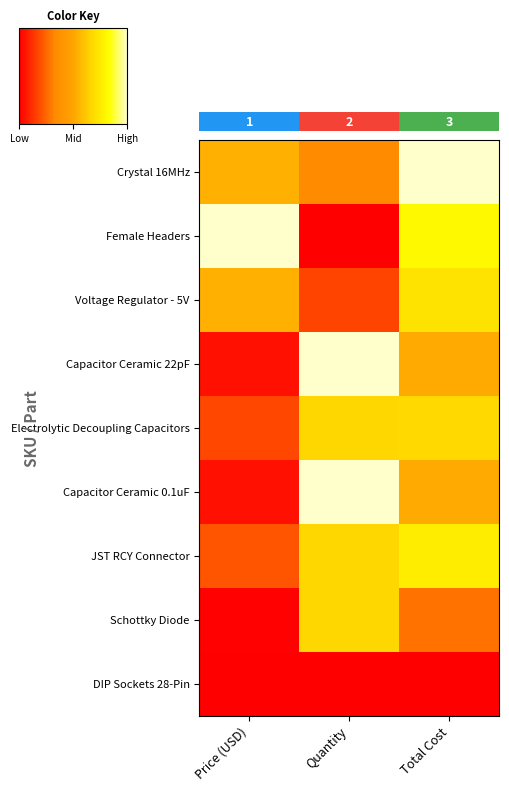

List the series in order of their peak value, lowest first.

DIP Sockets 28-Pin, Schottky Diode, Electrolytic Decoupling Capacitors, Voltage Regulator - 5V, JST RCY Connector, Crystal 16MHz, Female Headers, Capacitor Ceramic 22pF, Capacitor Ceramic 0.1uF